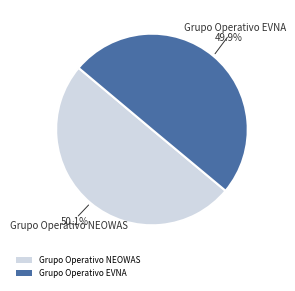

Is there a majority slice in this chart?

Yes